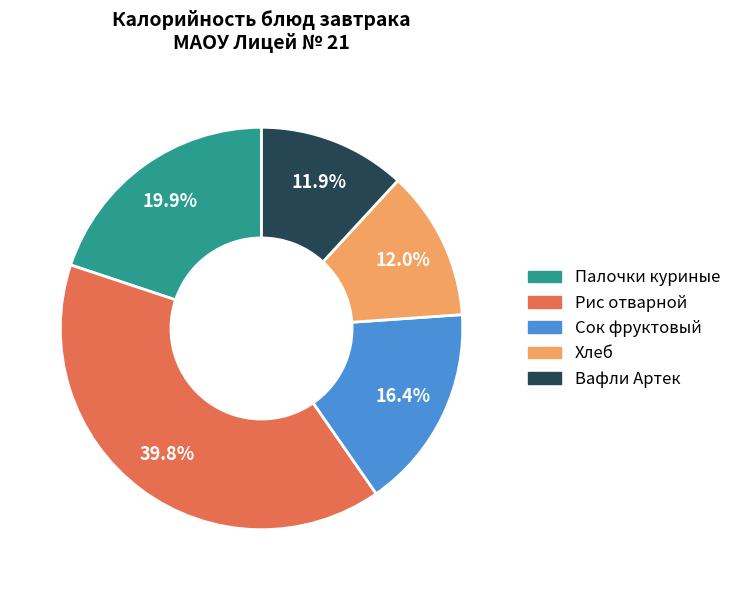

How many segments does this pie chart have?

5